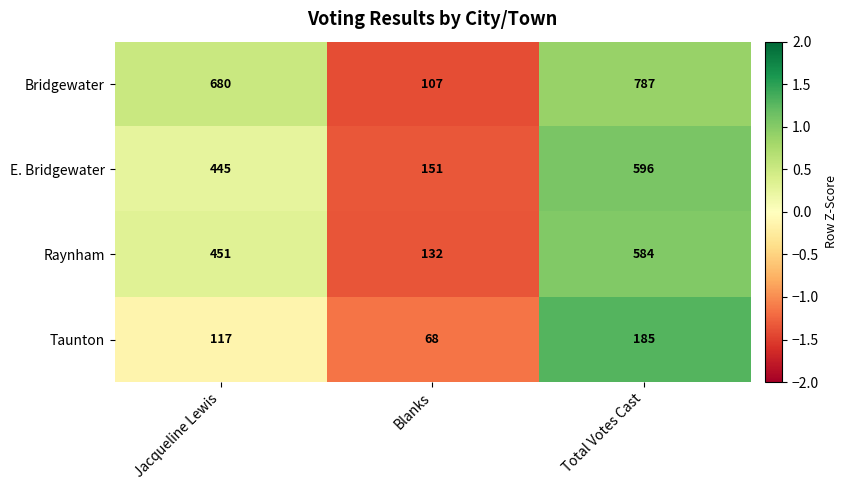

What is the difference between the Bridgewater values at Jacqueline Lewis and Total Votes Cast?

107